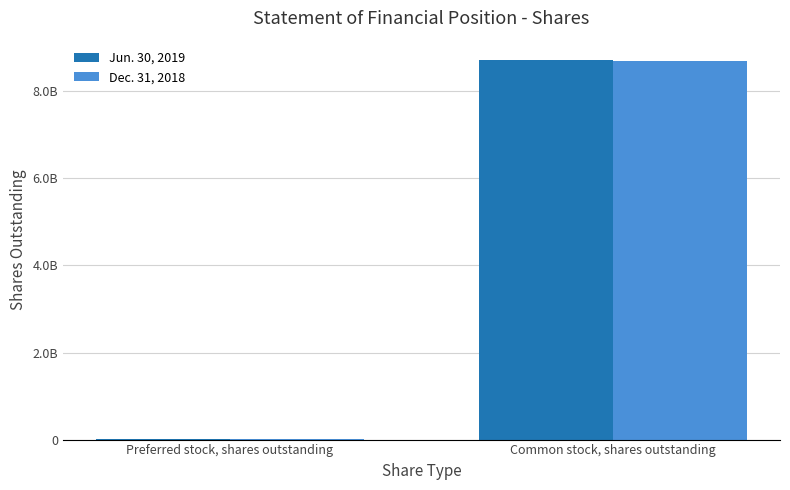

What are all the series names shown in the legend?

Jun. 30, 2019, Dec. 31, 2018